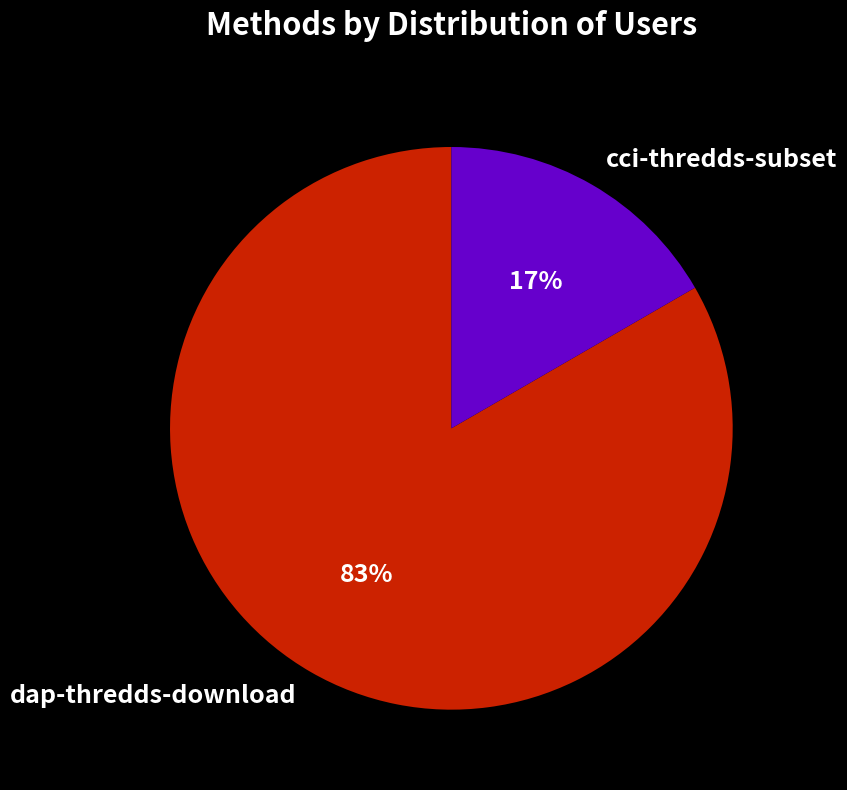

True or false: dap-thredds-download accounts for 73% of the total.

False